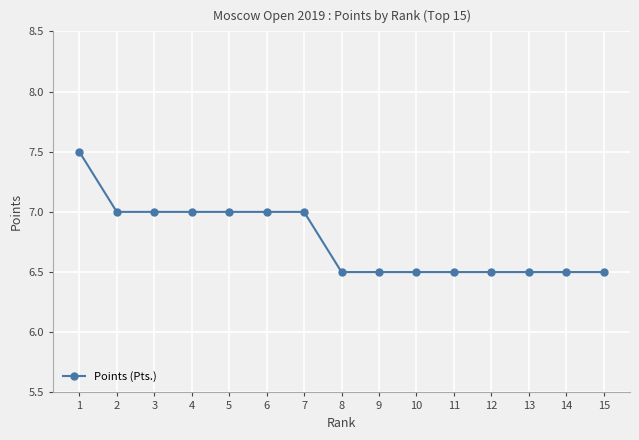

Is it true that the value at 3 is 7.0?

True